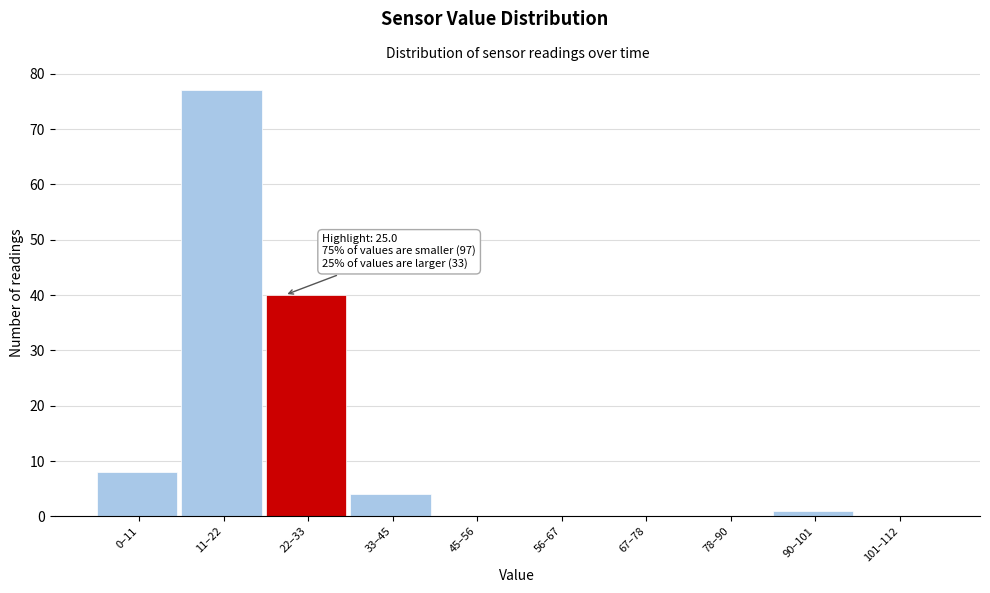

Reading left to right, transcribe all the data shown in this chart.

0–11=8	11–22=77	22–33=40	33–45=4	45–56=0	56–67=0	67–78=0	78–90=0	90–101=1	101–112=0